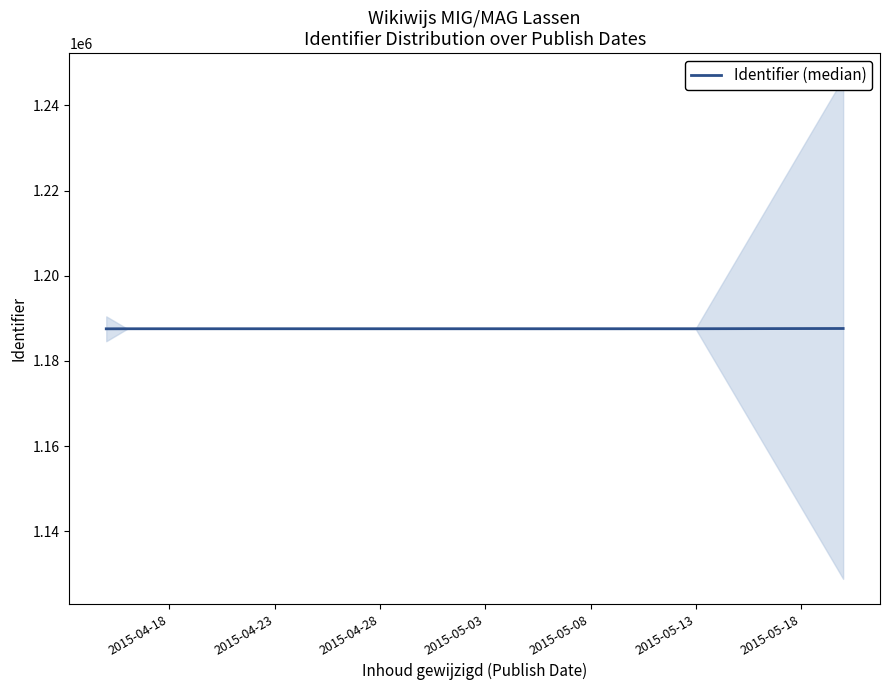

True or false: Identifier (median) has more than 1 interior local peaks.

False